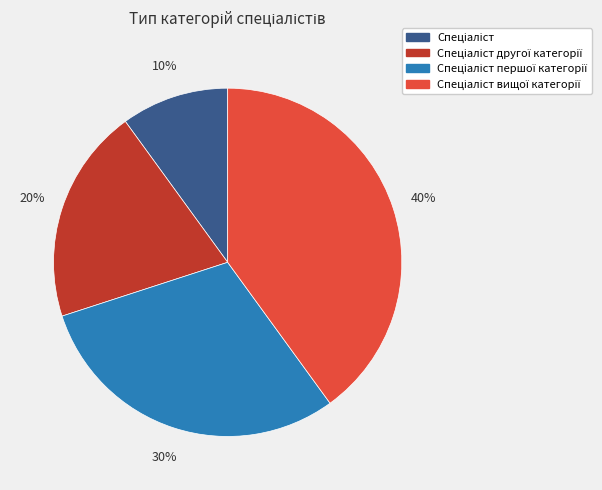

To the nearest percent, what is the difference between the largest and smallest slice percentages?

30%